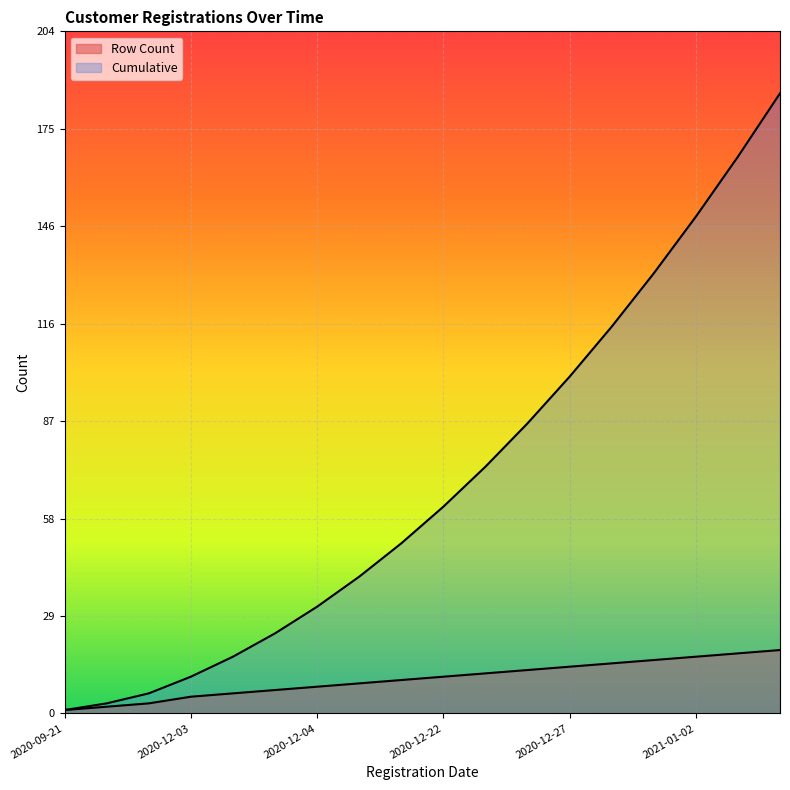

Rank the series at 2020-12-23 from highest to lowest value.

Cumulative, Row Count